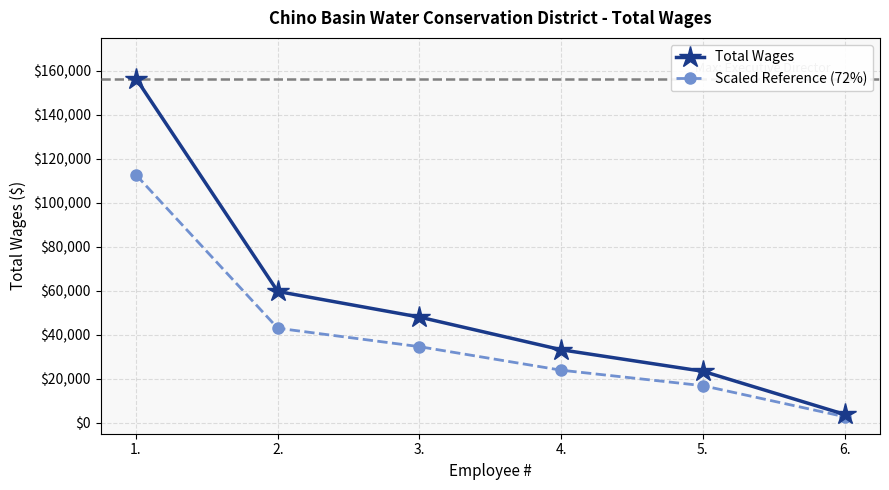

How many distinct data groups are displayed?

2